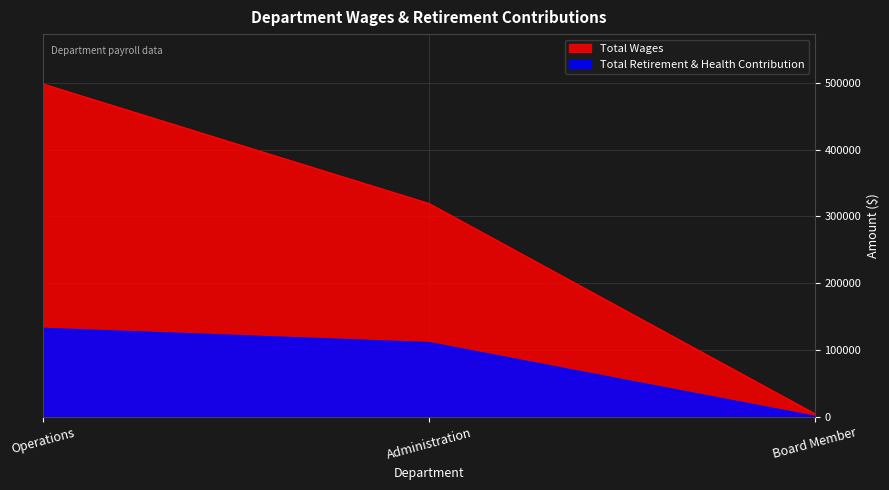

How many categories are shown in the chart?

3